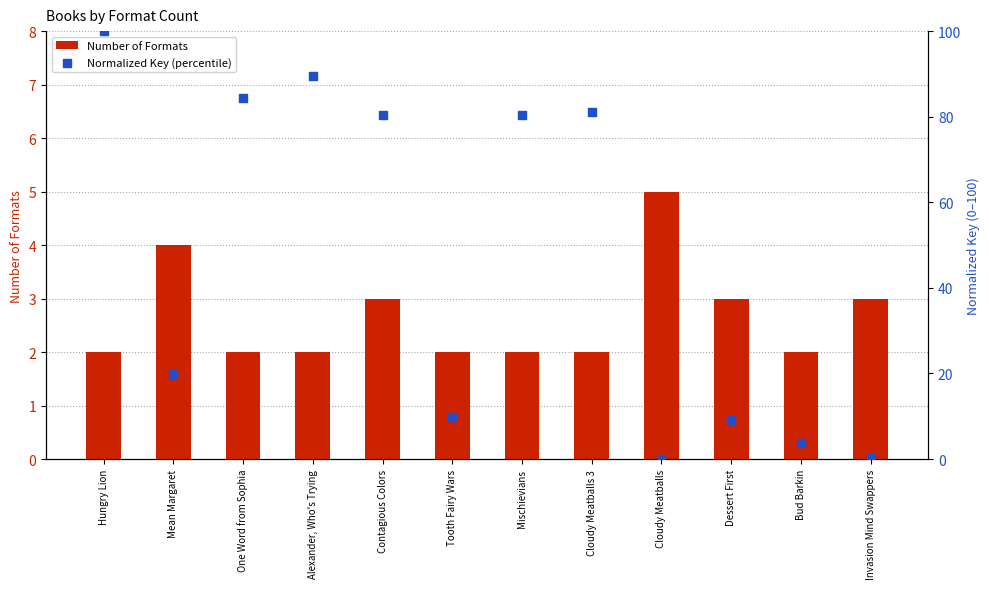

Which series has the largest Y range (max minus min)?

Normalized Key (percentile)